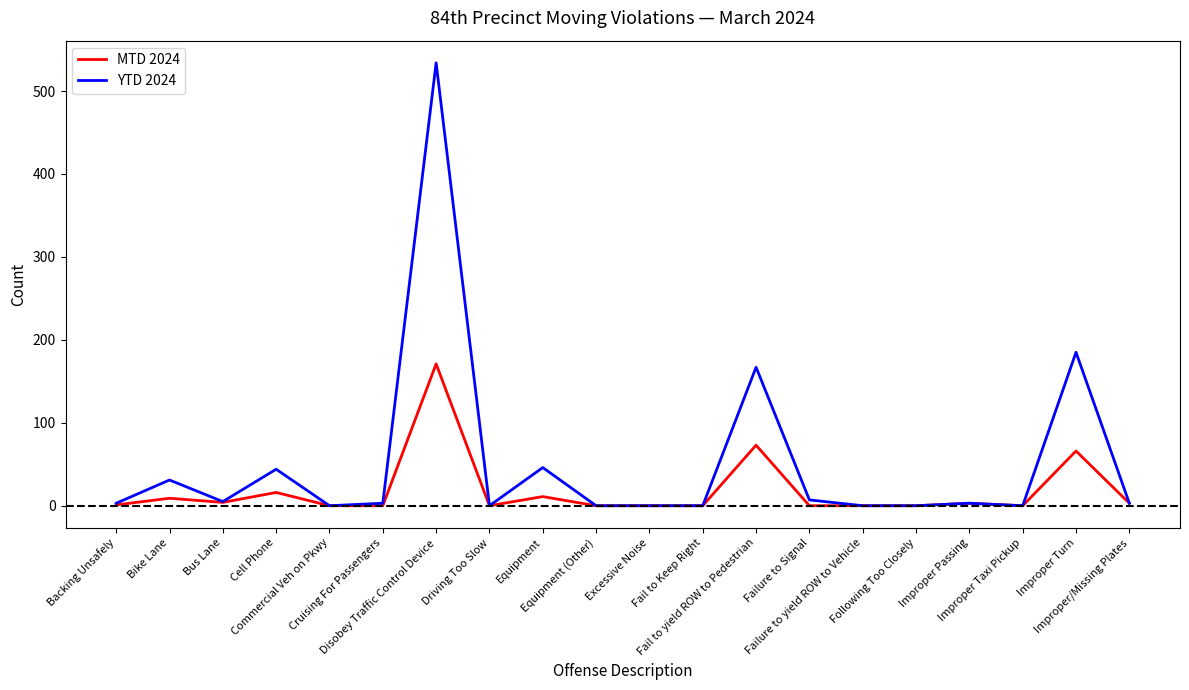

Which series has the widest spread of values?

YTD 2024